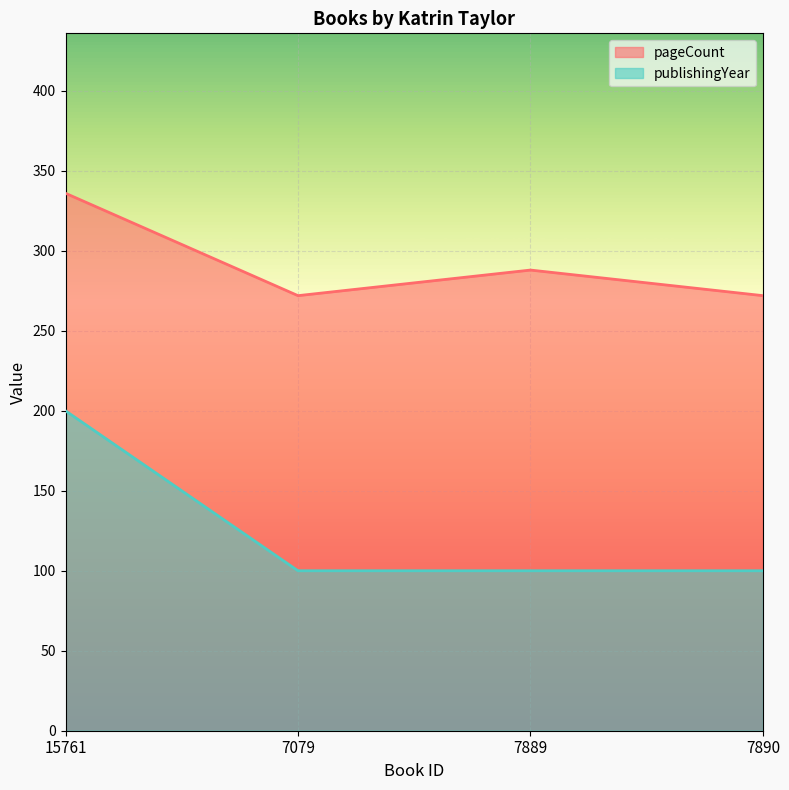

At how many categories does at least one series exceed 192?

4